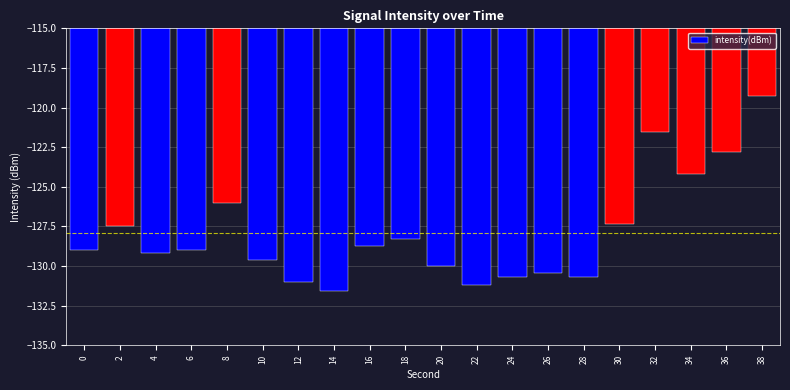

How many values exceed -128?

7